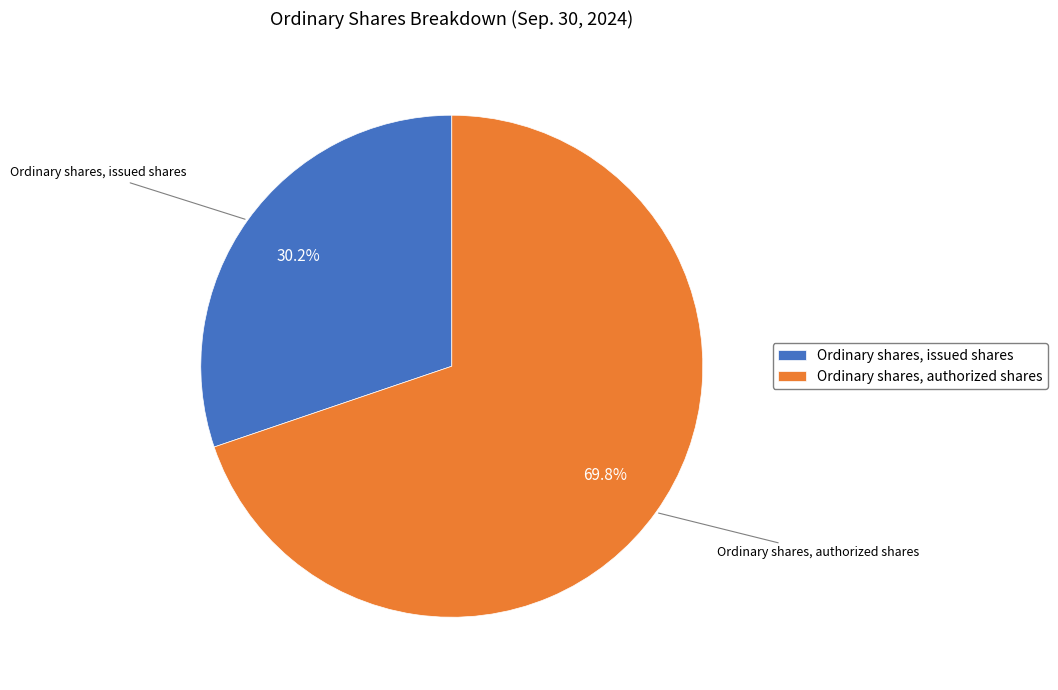

Does Ordinary shares, issued shares account for over 50% of the chart?

No